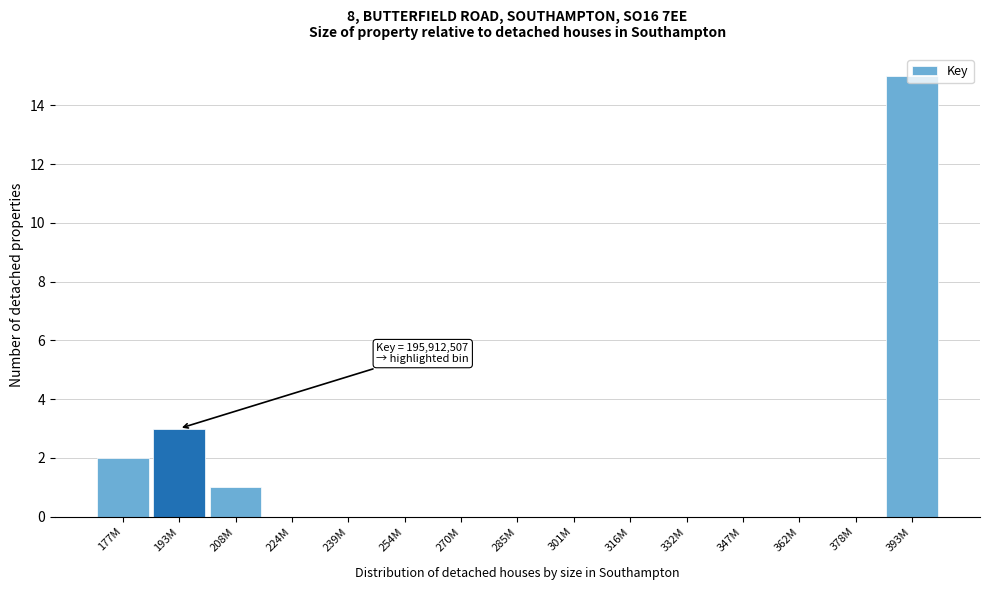

At which category does the chart reach its peak across all series?

393M